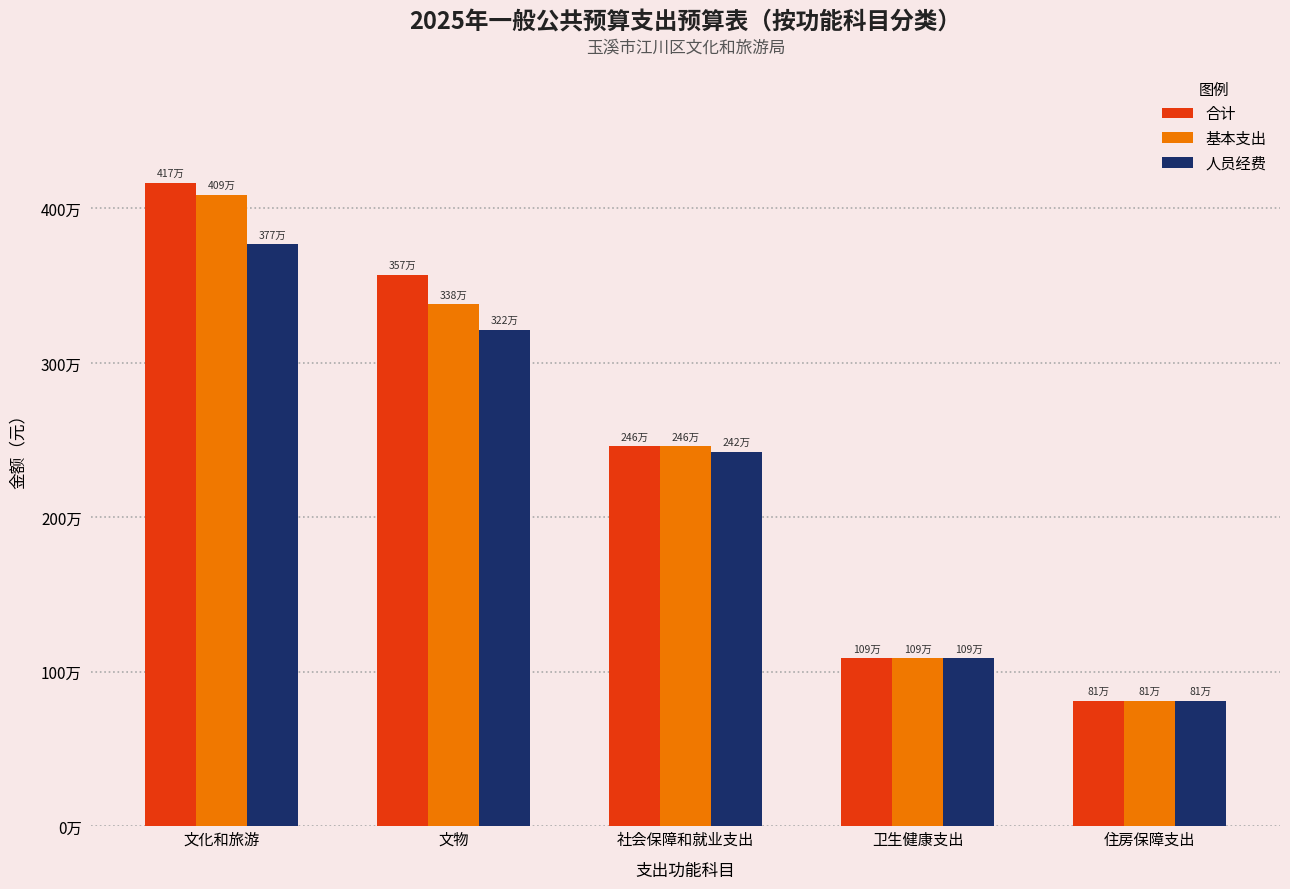

Are the bars grouped side by side (vs. stacked)?

Yes